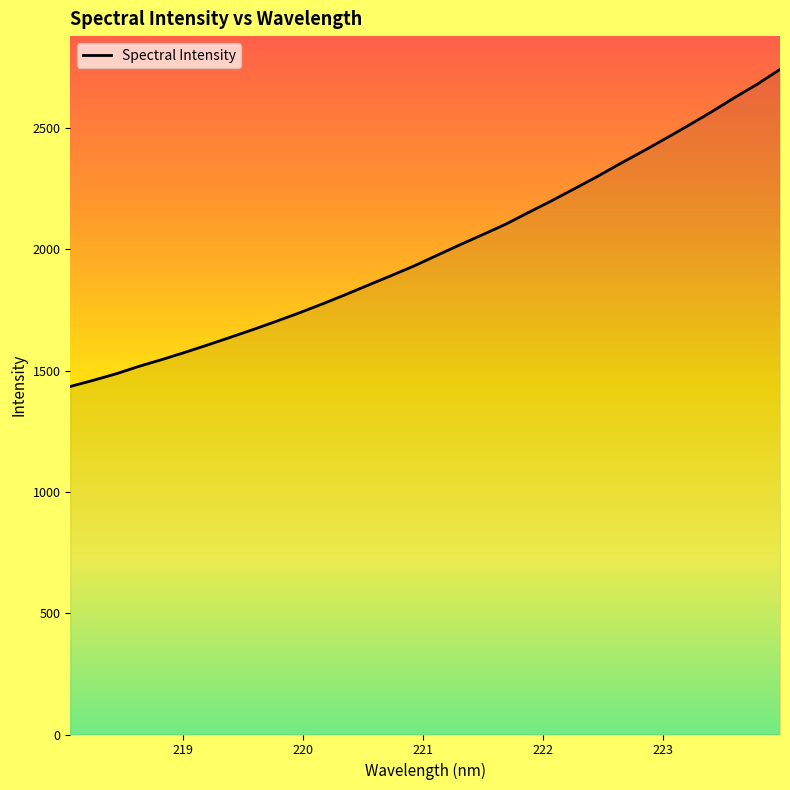

What is the maximum value shown in the chart?

2742.4